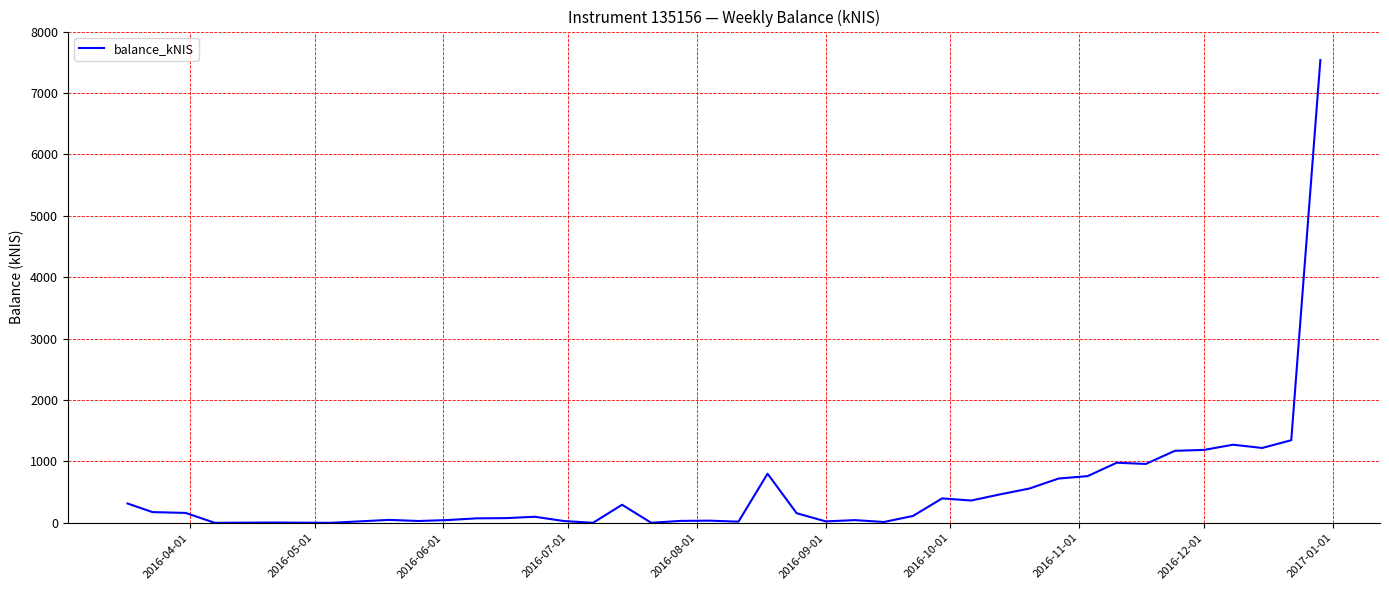

What is the maximum value shown in the chart?

7535.8